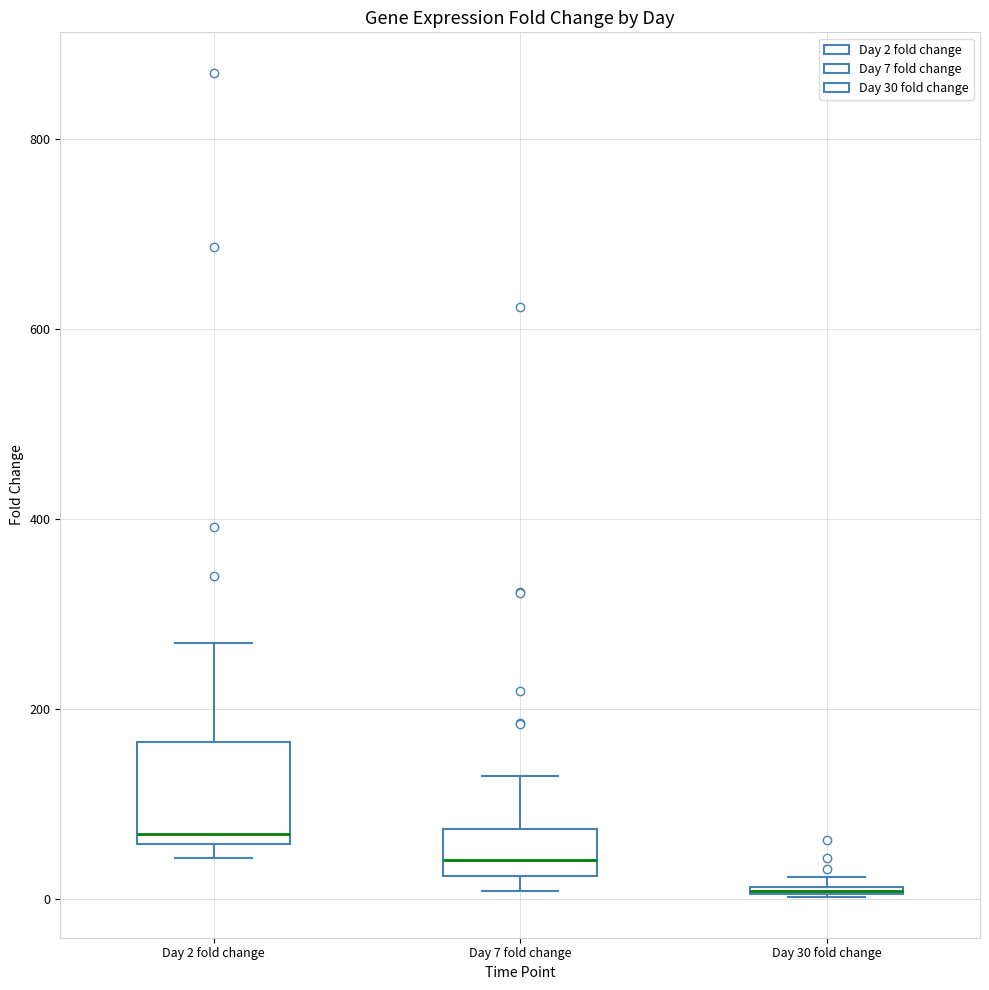

Where is the lower edge of the box for Day 30 fold change on the y-axis? The values are not printed on the chart, so give them approximately, as read against the axis.

0